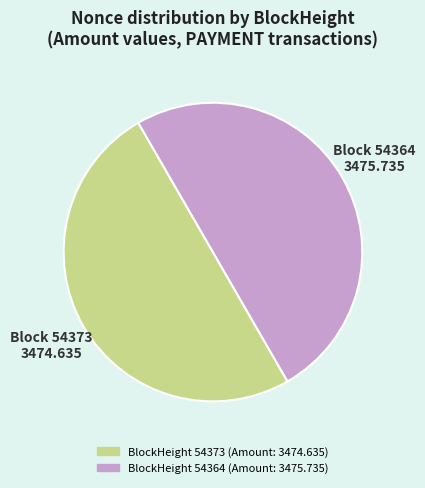

What is the majority slice?

54364